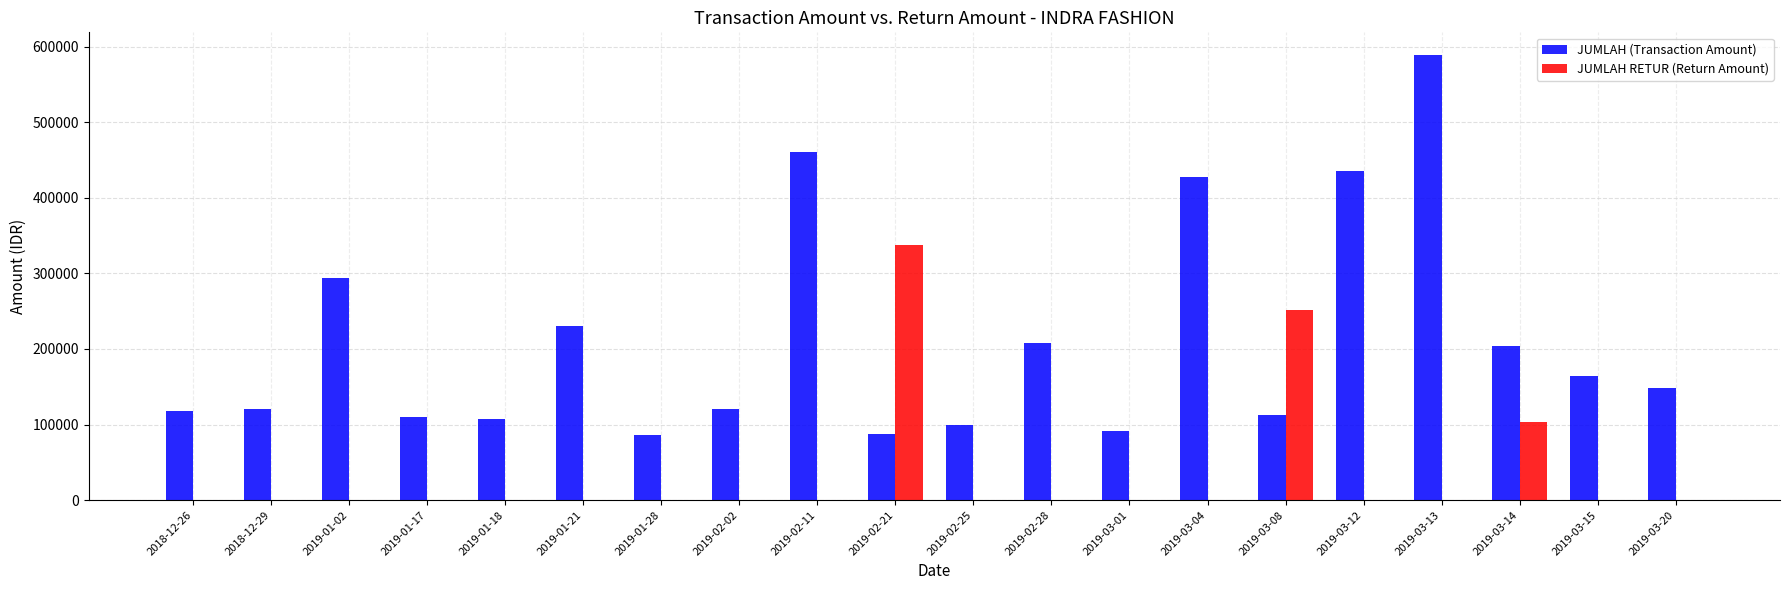

Are the bars horizontal?

No